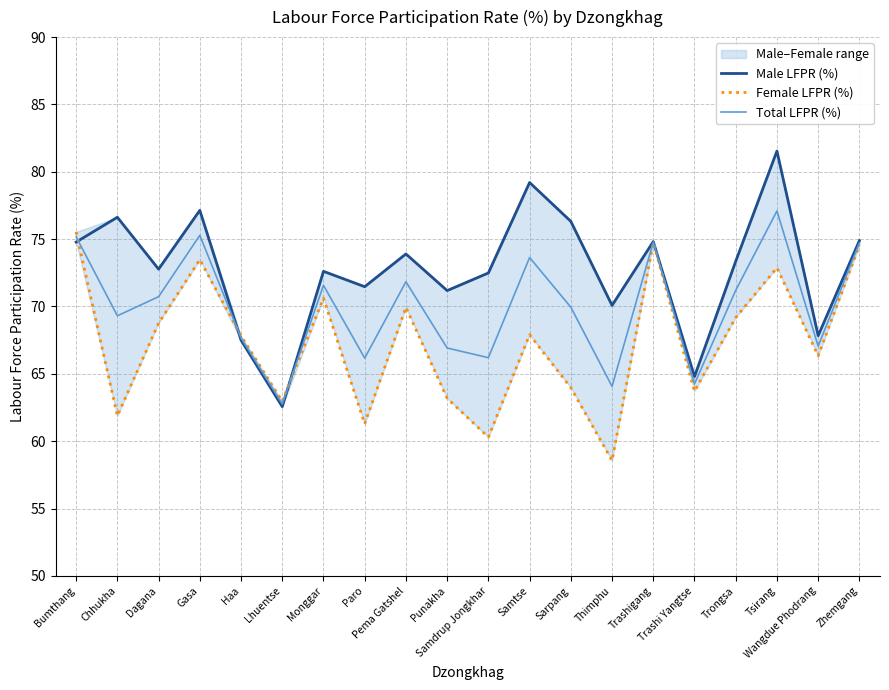

What is the sum of all Total LFPR (%) values?

1400.3